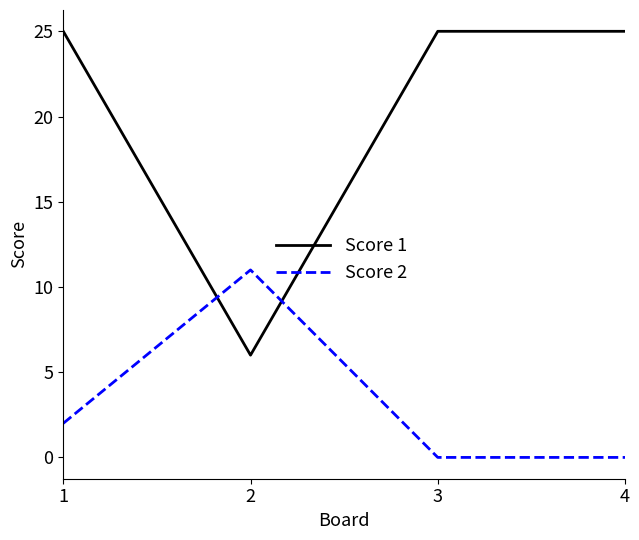

Reading left to right, transcribe all the data shown in this chart.

Score 1: 25	6	25	25
Score 2: 2	11	0	0